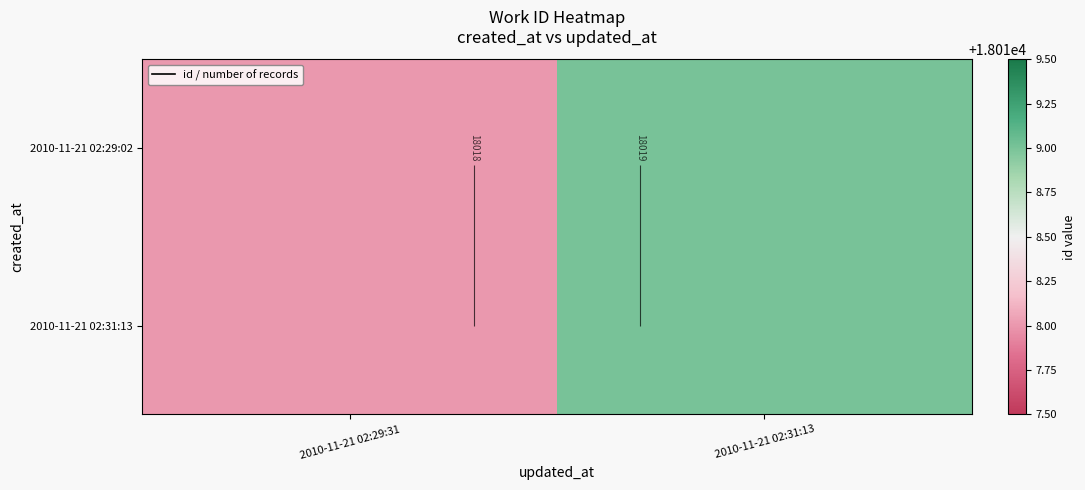

Which series has the largest total across all categories?

2010-11-21 02:29:02